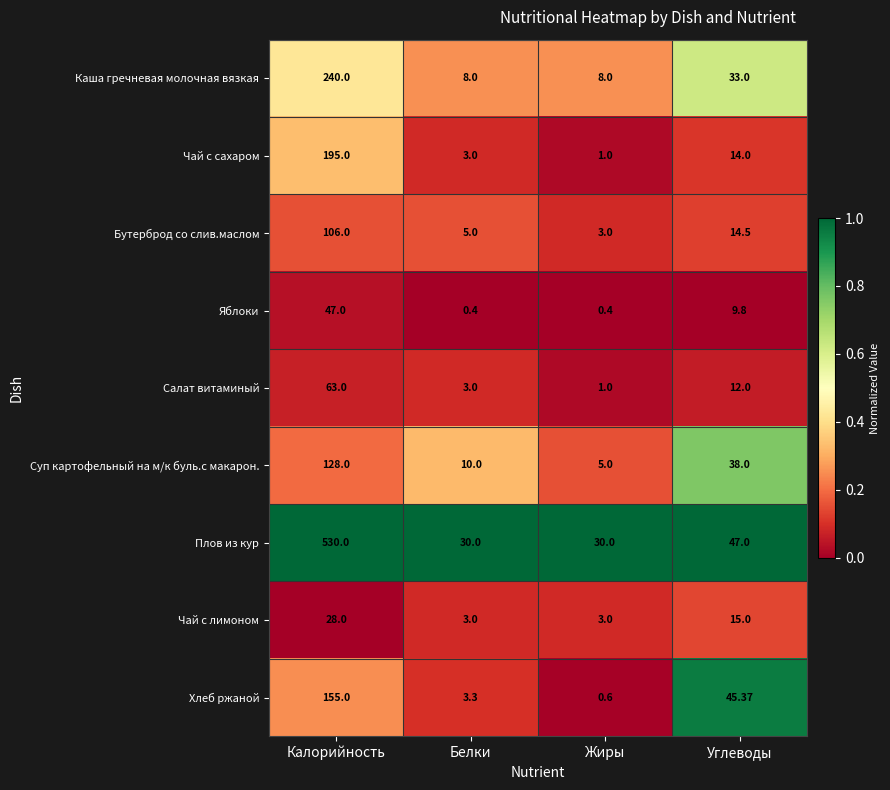

How many data points does each series have?

4